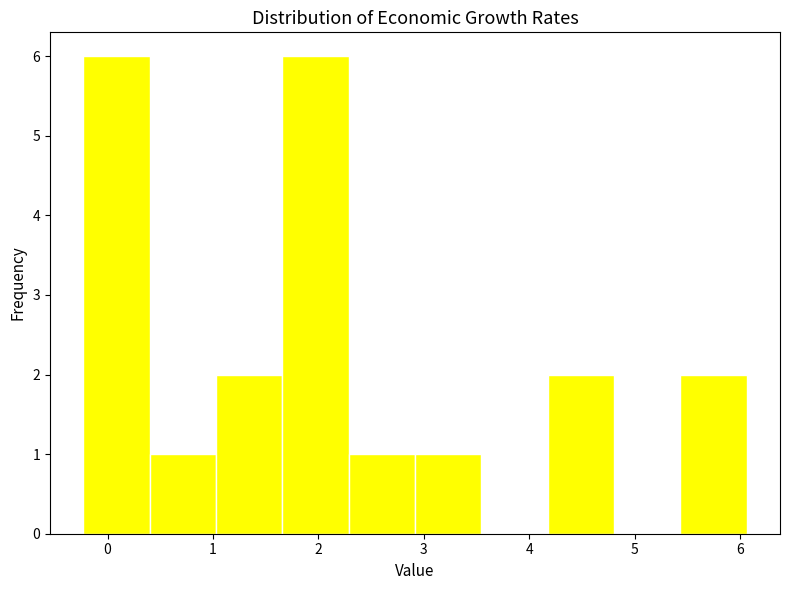

Reading left to right, transcribe this chart: for each bar, give the range it covers on the x-axis and its height. Neither the bar edges nor the heights are printed on the chart, so give them approximately, as read against the axes.

-0.2 to 0.4: 6
0.4 to 1.0: 1
1.0 to 1.7: 2
1.7 to 2.3: 6
2.3 to 2.9: 1
2.9 to 3.5: 1
3.5 to 4.2: 0
4.2 to 4.8: 2
4.8 to 5.4: 0
5.4 to 6.1: 2